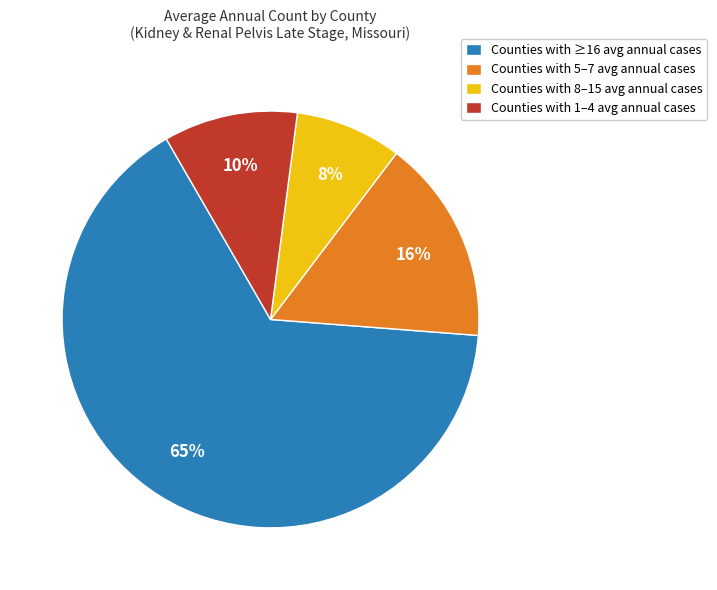

To the nearest percent, what is the average slice percentage?

25%